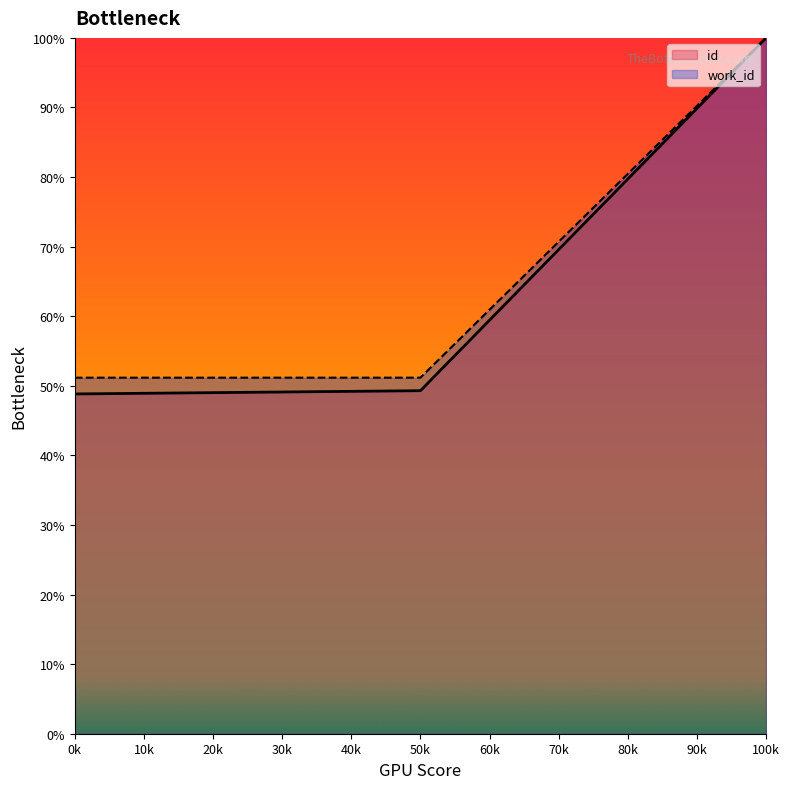

What is the approximate value of work_id at 50k?

51.2